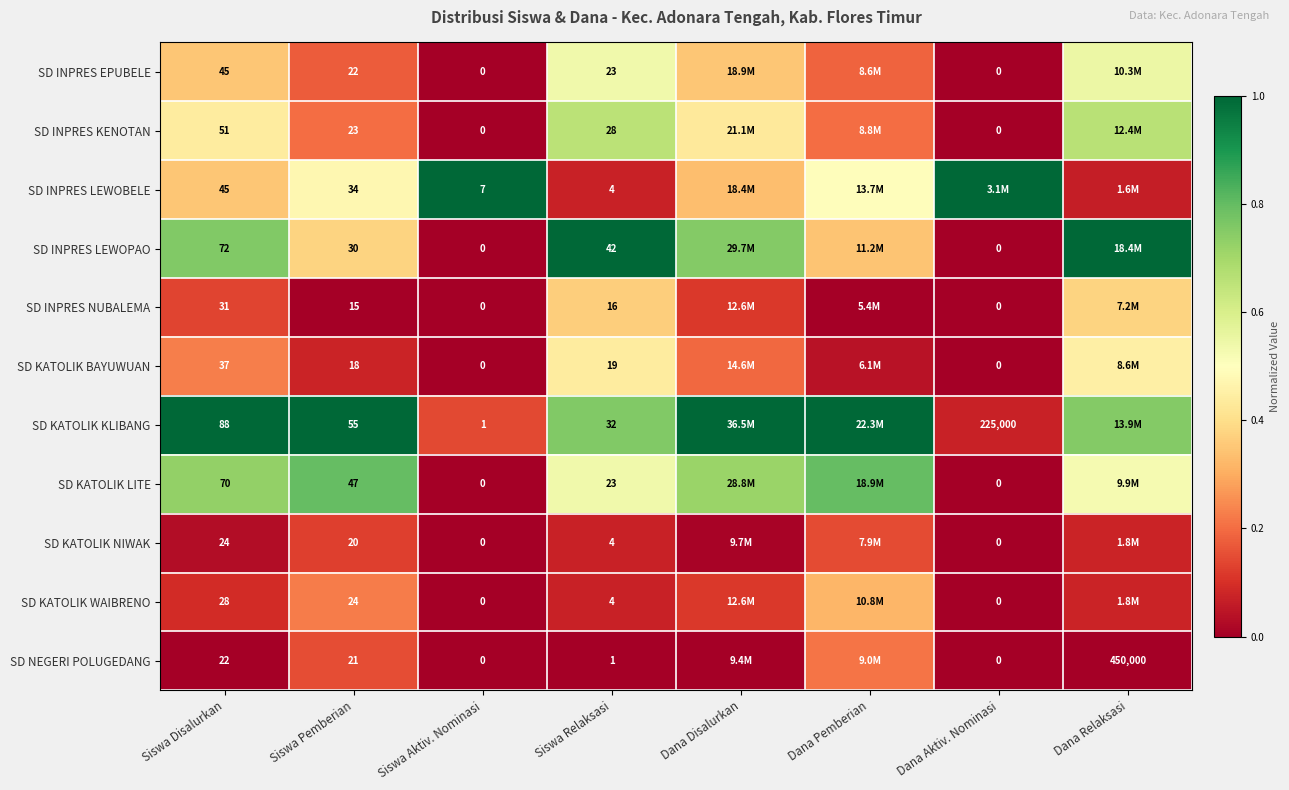

Between Siswa Disalurkan and Siswa Relaksasi, which series saw the biggest shift?

SD KATOLIK KLIBANG